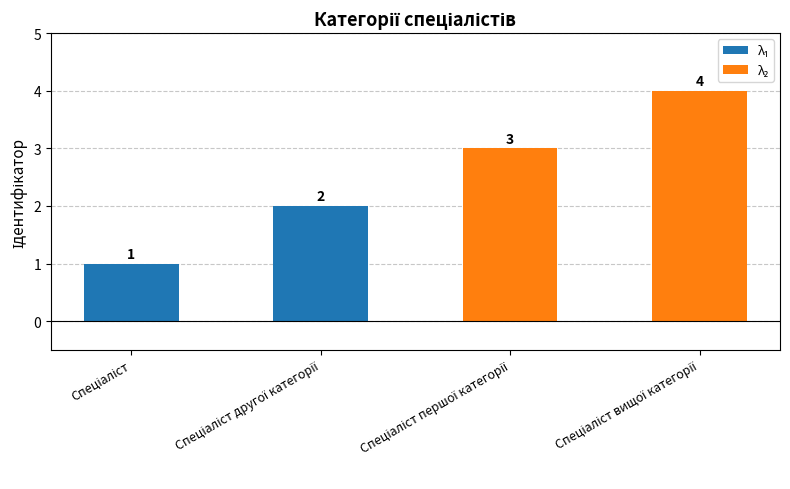

How many data points are less than 3?

2